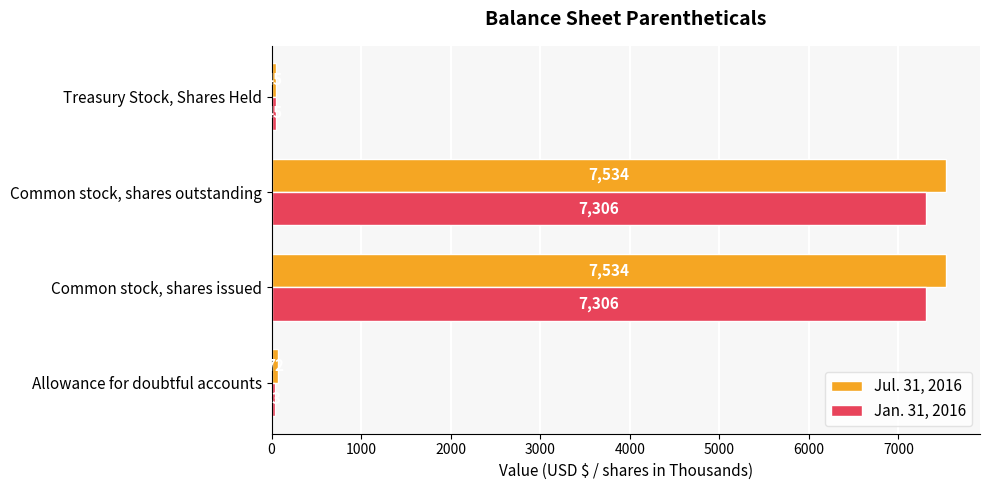

Rank the series by their average value, from highest to lowest.

Jul. 31, 2016, Jan. 31, 2016